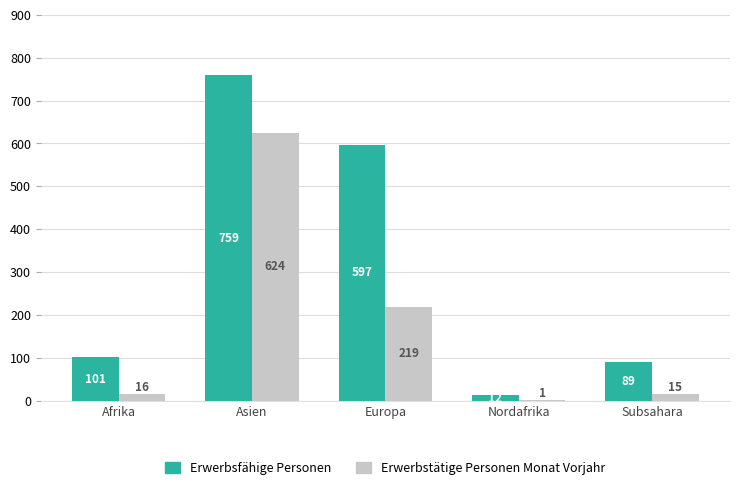

Reading left to right, transcribe all the data shown in this chart.

Erwerbsfähige Personen: 101	759	597	12	89
Erwerbstätige Personen Monat Vorjahr: 16	624	219	1	15